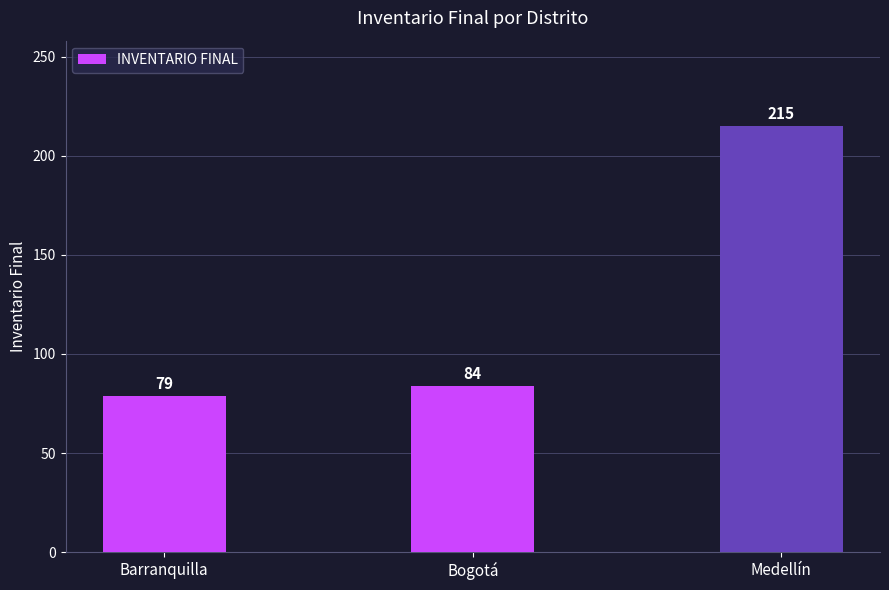

Reading left to right, what are all the values shown in this chart?

79	84	215